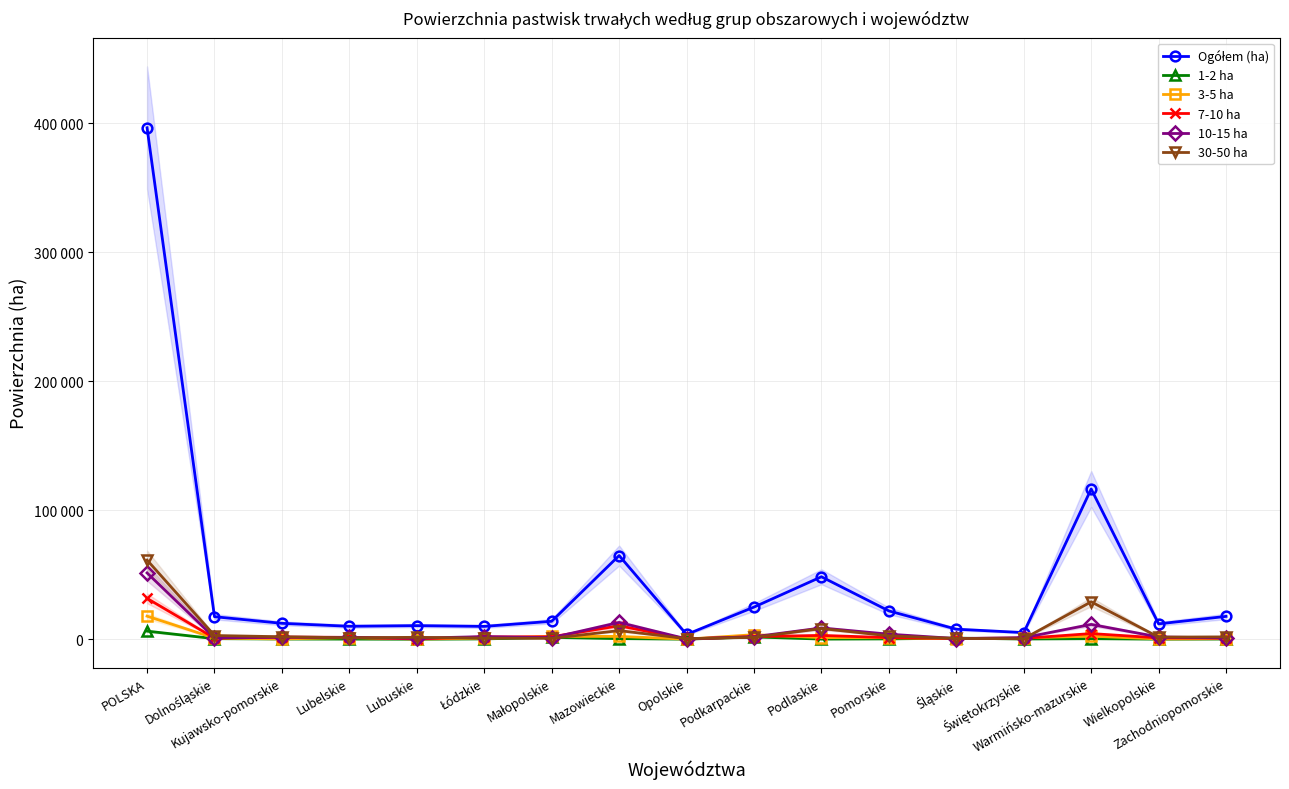

At Lubelskie, list the series in order from largest to smallest.

Ogółem (ha), 7-10 ha, 10-15 ha, 3-5 ha, 30-50 ha, 1-2 ha